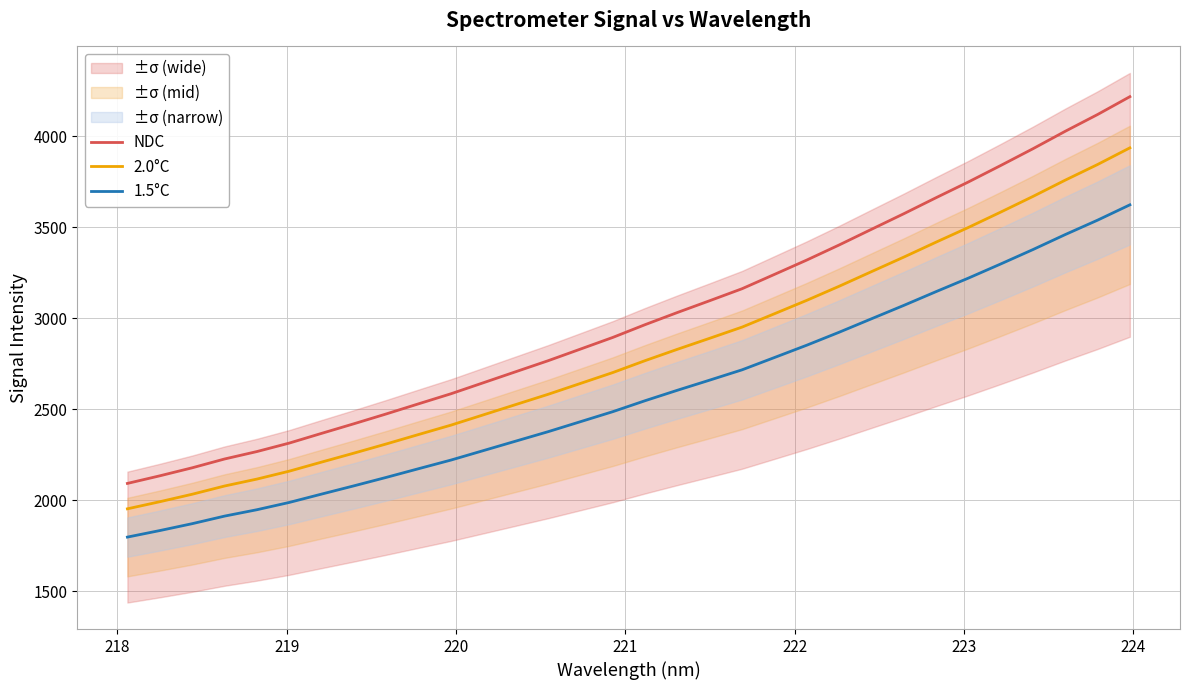

Reading left to right, what are all the values shown in this chart?

NDC: 2092.6	2134.3	2178.3	2226.8	2267.6	2314.2	2367.6	2420.5	2474.5	2530.1	2585.3	2645.7	2706.2	2766.6	2830.5	2894.6	2964.8	3031.6	3096.5	3162.2	3240.8	3319.6	3402.4	3488.3	3573.9	3662.0	3748.5	3838.9	3931.2	4027.1	4119.1	4217.1
2.0°C: 1953.1	1992.0	2033.1	2078.3	2116.4	2159.9	2209.8	2259.1	2309.5	2361.5	2412.9	2469.4	2525.8	2582.2	2641.8	2701.6	2767.1	2829.5	2890.1	2951.4	3024.7	3098.3	3175.5	3255.8	3335.6	3417.9	3498.6	3582.9	3669.1	3758.6	3844.5	3935.9
1.5°C: 1797.8	1833.6	1871.4	1913.0	1948.1	1988.1	2034.0	2079.4	2125.8	2173.7	2221.0	2273.0	2324.9	2376.8	2431.7	2486.8	2547.1	2604.5	2660.2	2716.7	2784.2	2851.9	2923.0	2996.8	3070.4	3146.1	3220.4	3298.0	3377.3	3459.7	3538.7	3622.9